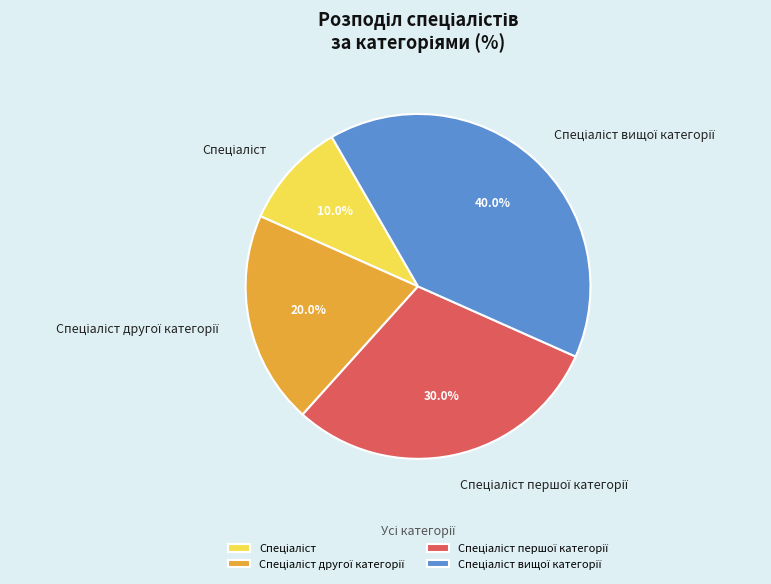

Is there a majority slice in this chart?

No